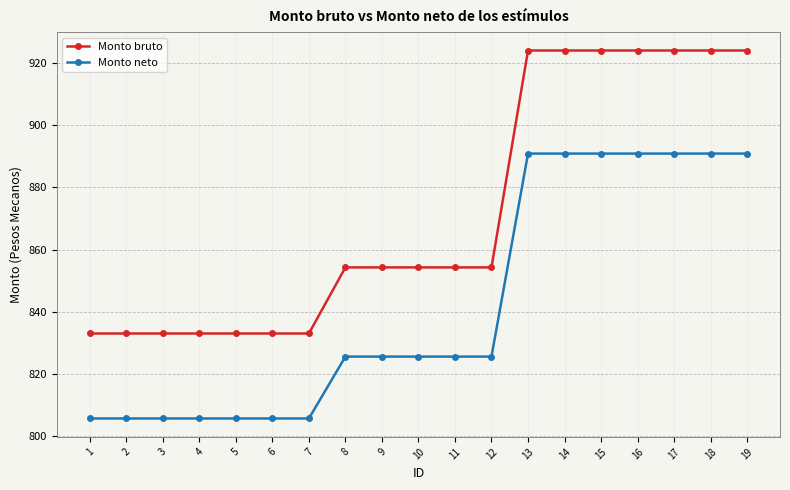

Count the number of data series in this chart.

2